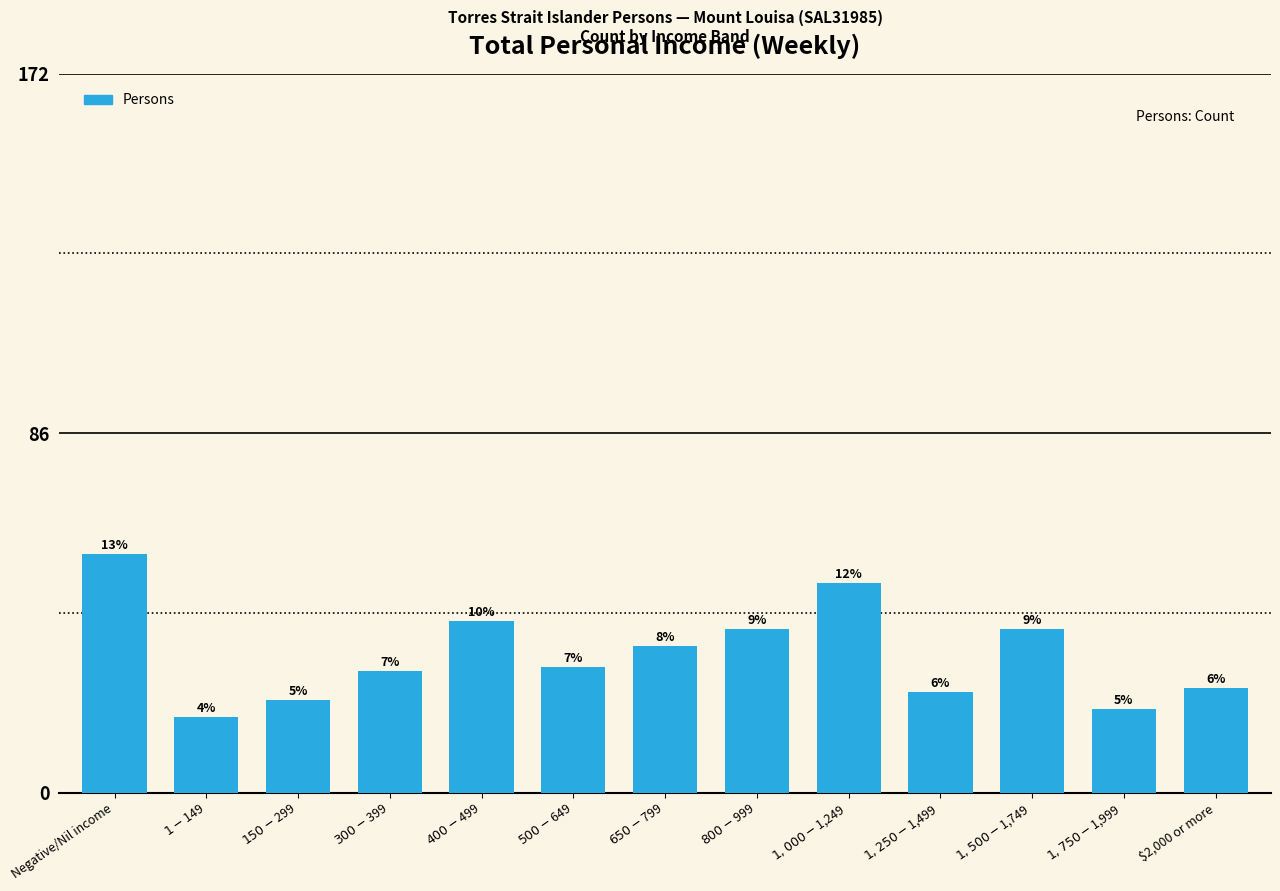

Are the bars horizontal?

No